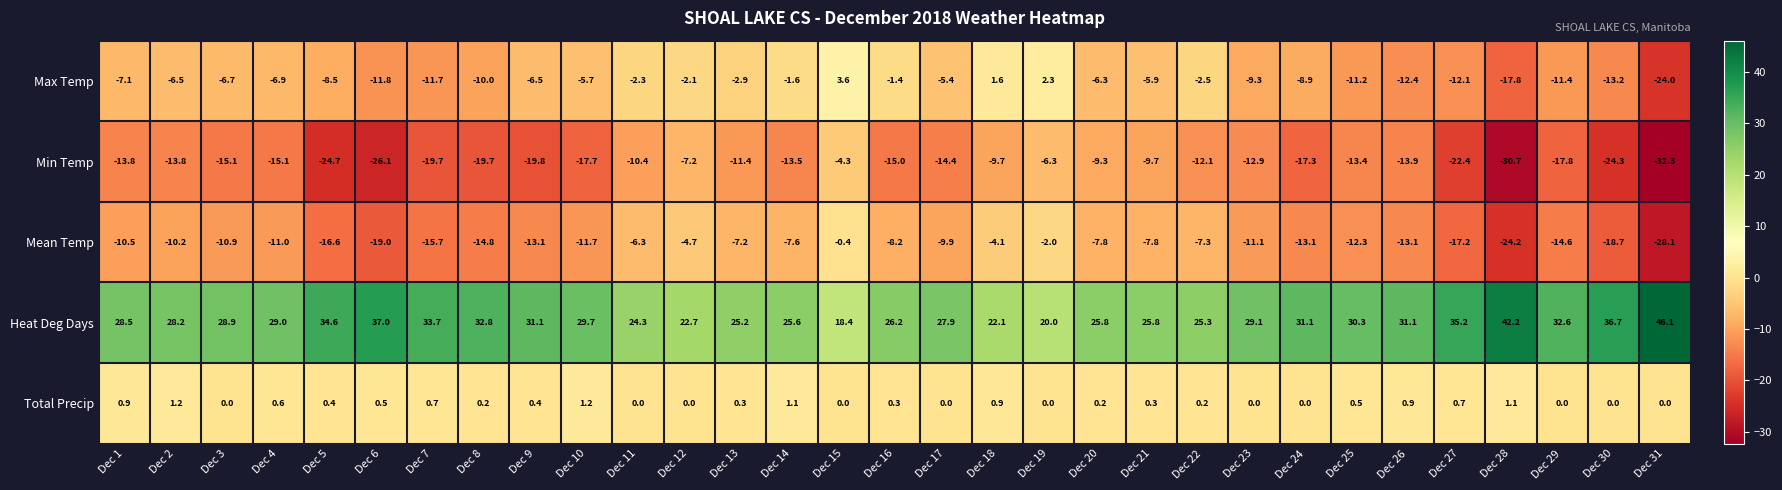

What is the difference between the highest and lowest values at Dec 12?

29.9